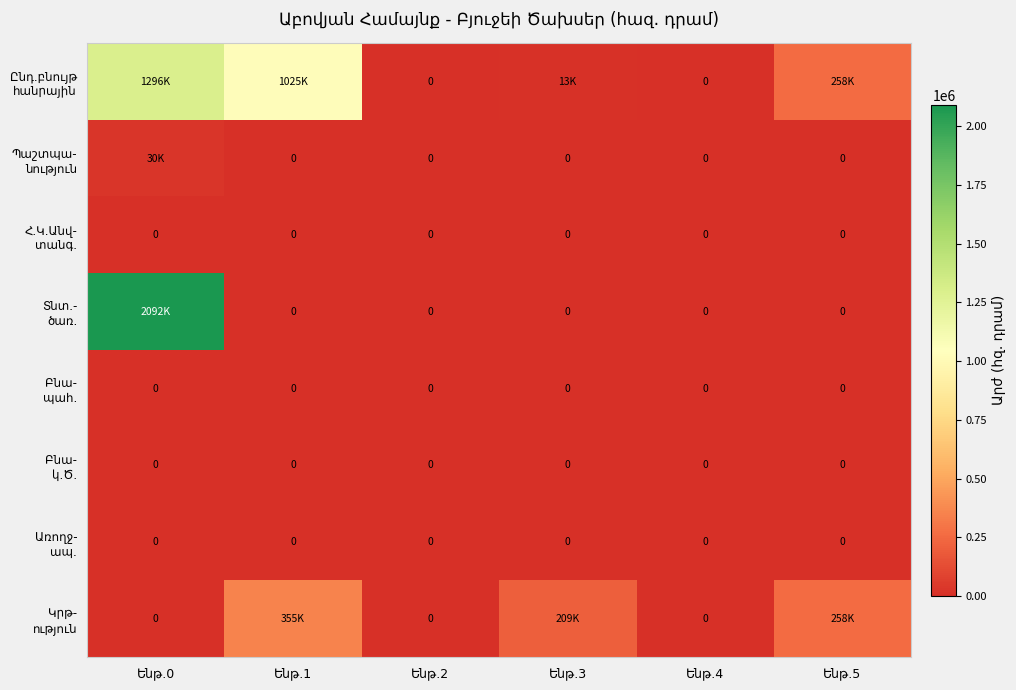

Rank the categories by Տնտ.- ծառ. value from lowest to highest.

Ենթ.1, Ենթ.2, Ենթ.3, Ենթ.4, Ենթ.5, Ենթ.0